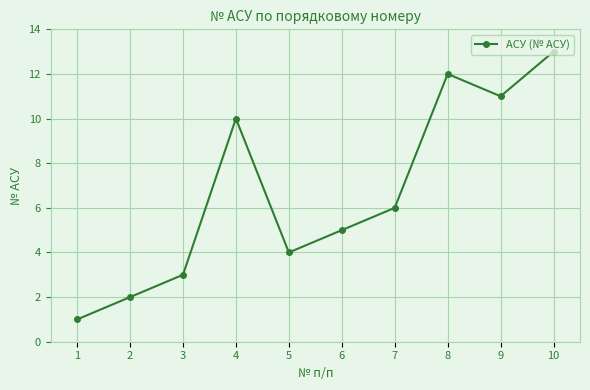

What is the difference between the maximum and minimum values?

12